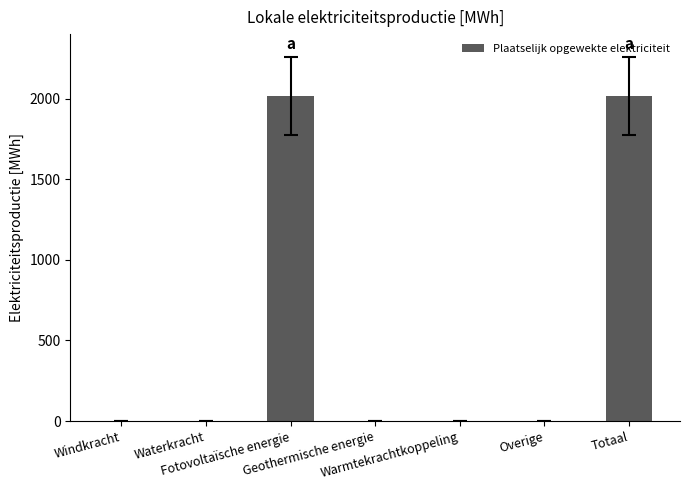

The chart shows a value of 946.1 at Fotovoltaïsche energie. True or false?

False